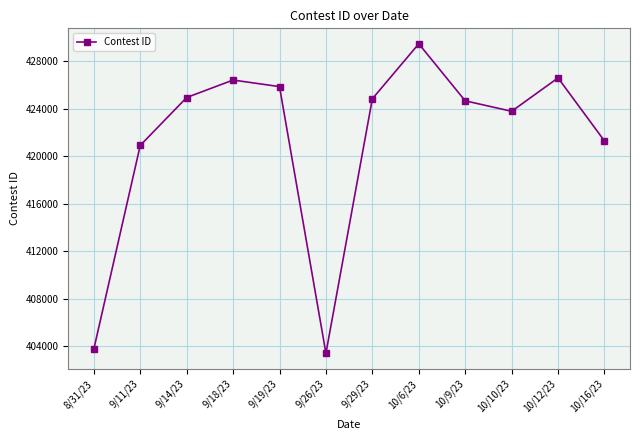

What is the maximum value shown in the chart?

429487